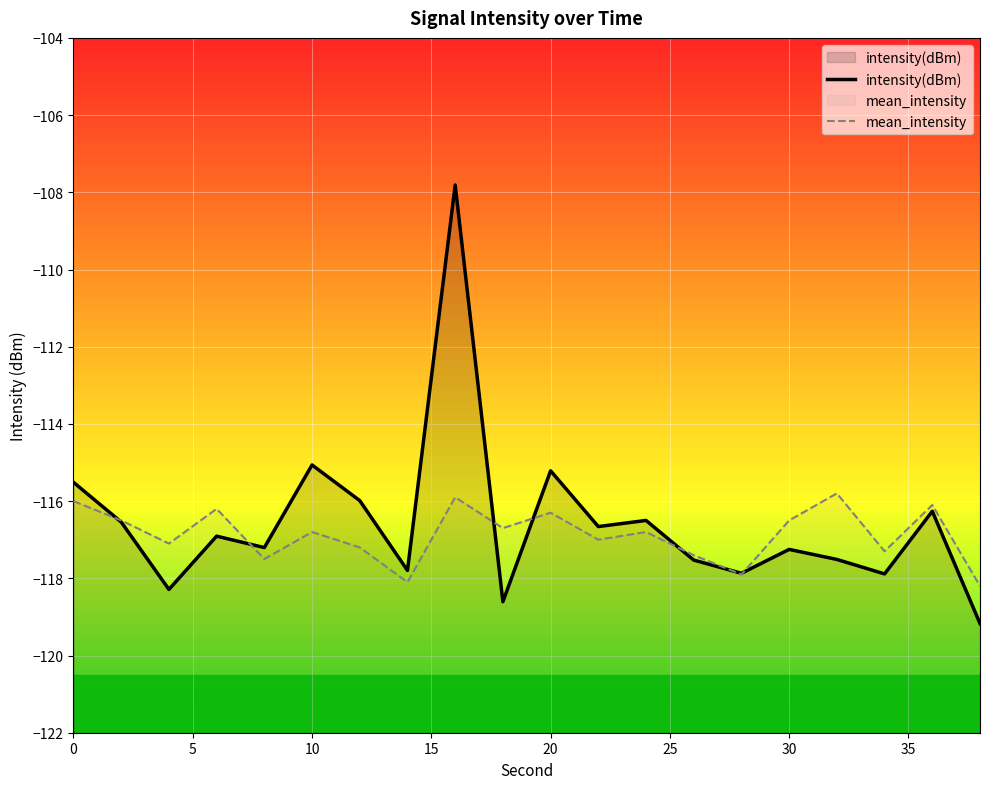

Which series has the largest total across all categories?

intensity(dBm)